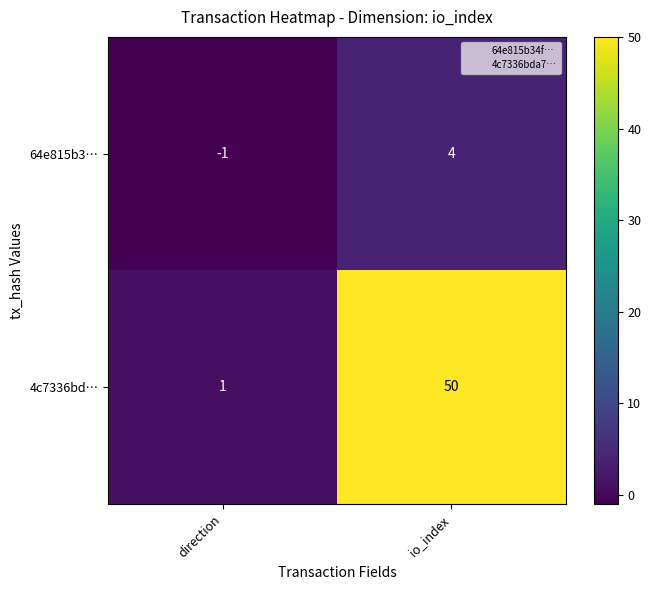

Which label corresponds to the smallest value in the chart?

direction